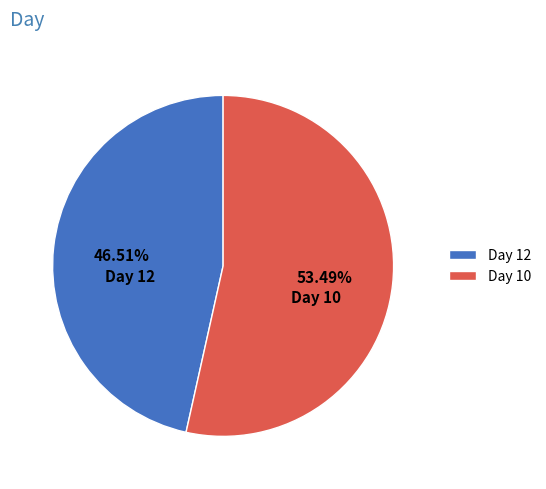

How many segments does this pie chart have?

2